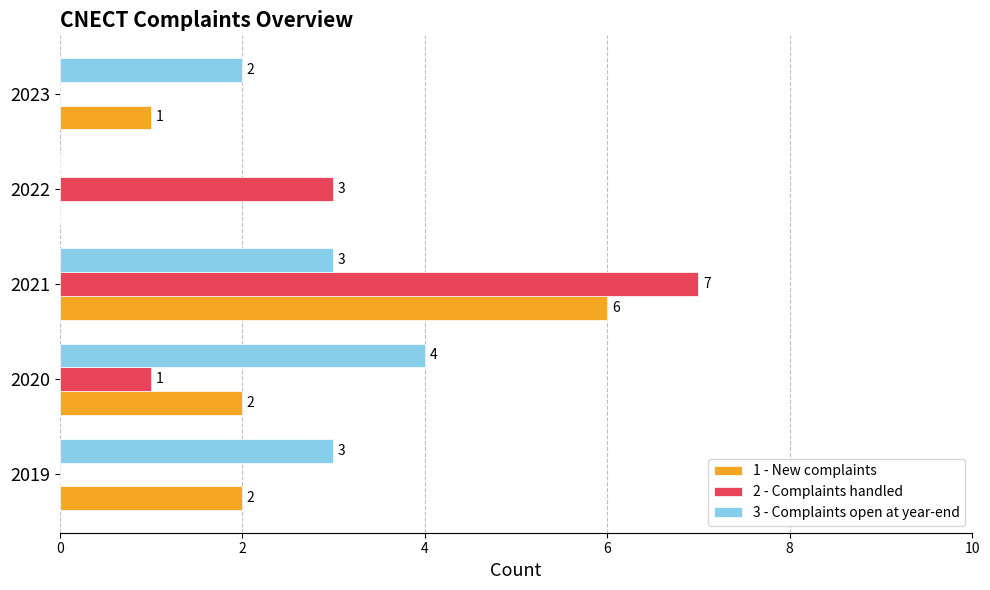

What is the sum of the 3 - Complaints open at year-end values at 2023 and 2020?

6